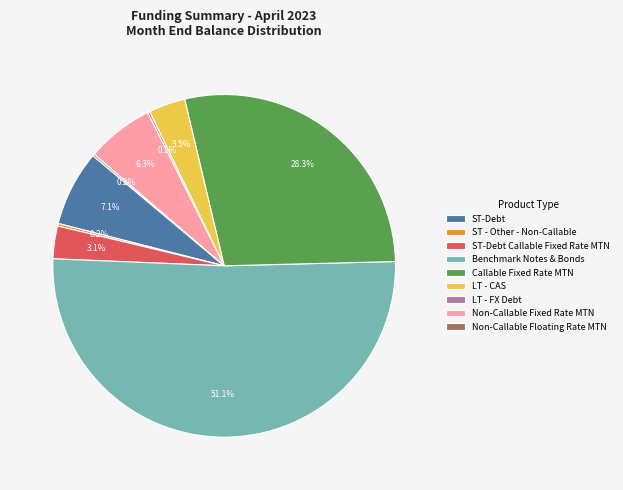

What portion of the pie excludes ST-Debt Callable Fixed Rate MTN?

96.9%